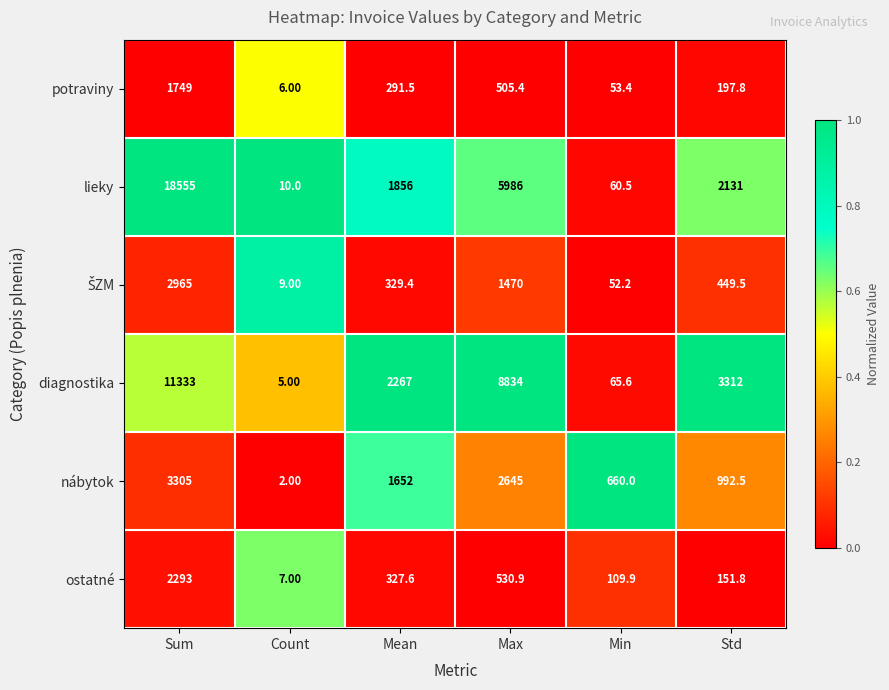

What is the difference between the highest and lowest values at Mean?

1975.5